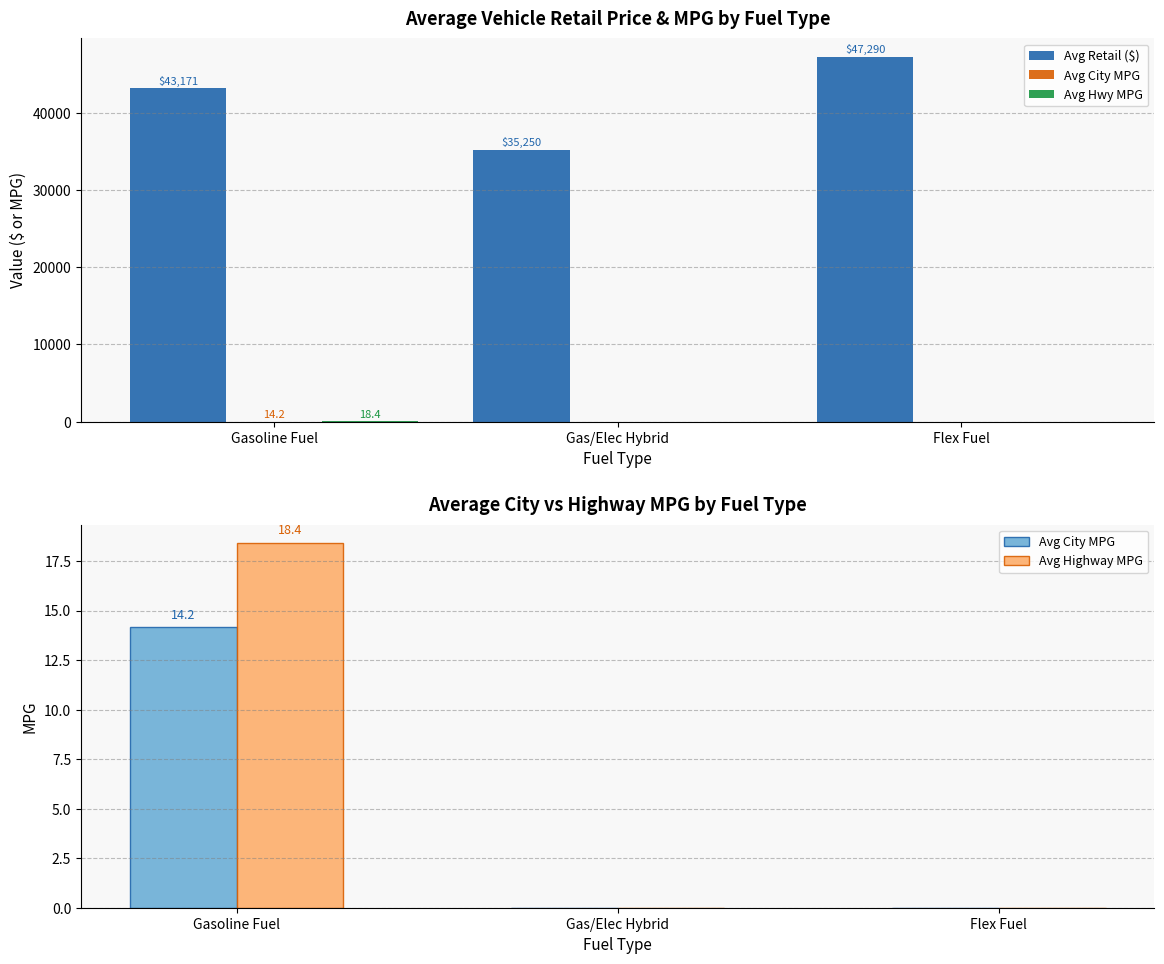

Which series has the largest range (max minus min)?

Avg Retail ($)